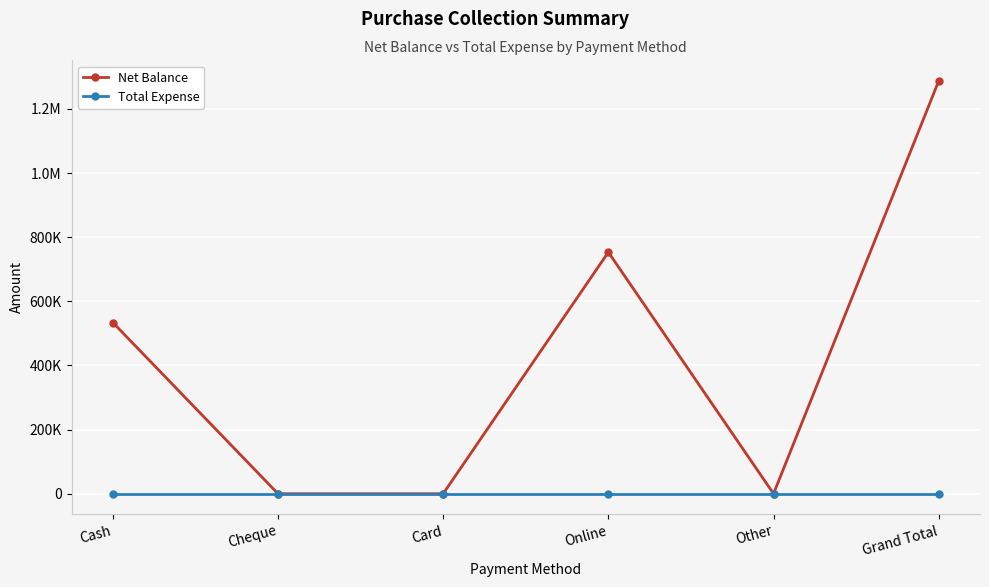

Which series has the largest total across all categories?

Net Balance